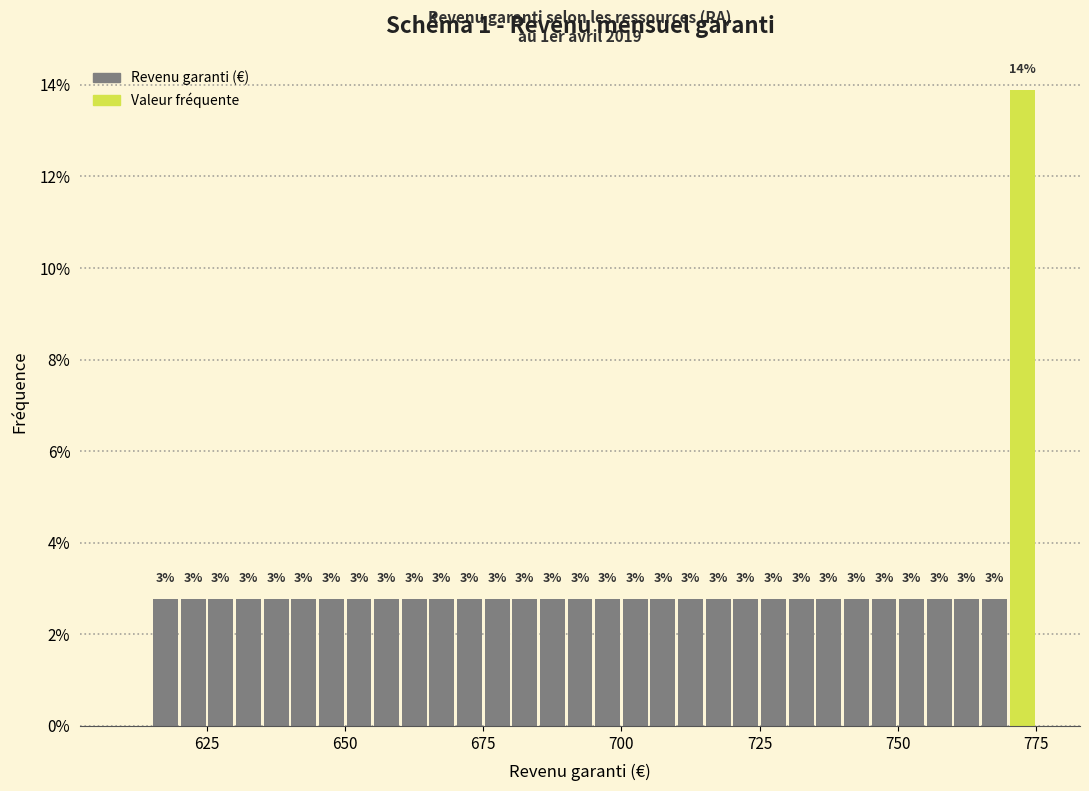

Read against the x-axis, roughly where is the centre of the tallest bar?

775